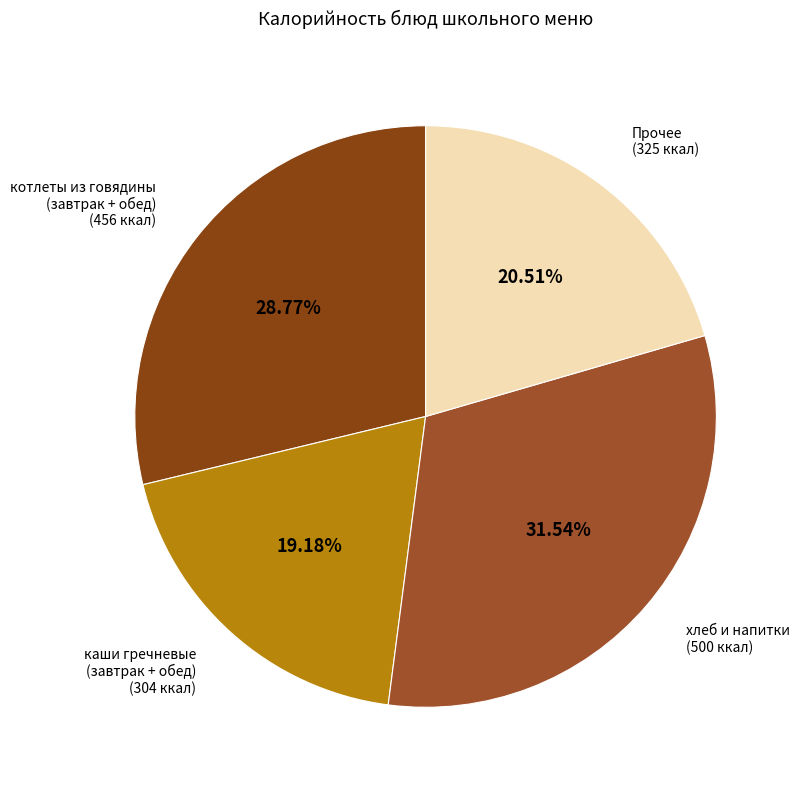

Does any single category account for the majority?

No